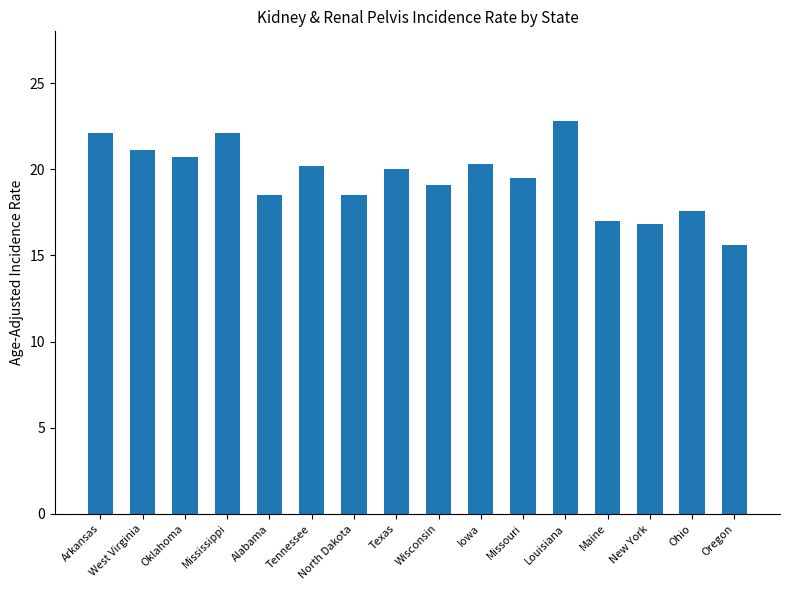

The value at Wisconsin is 7.3. True or false?

False